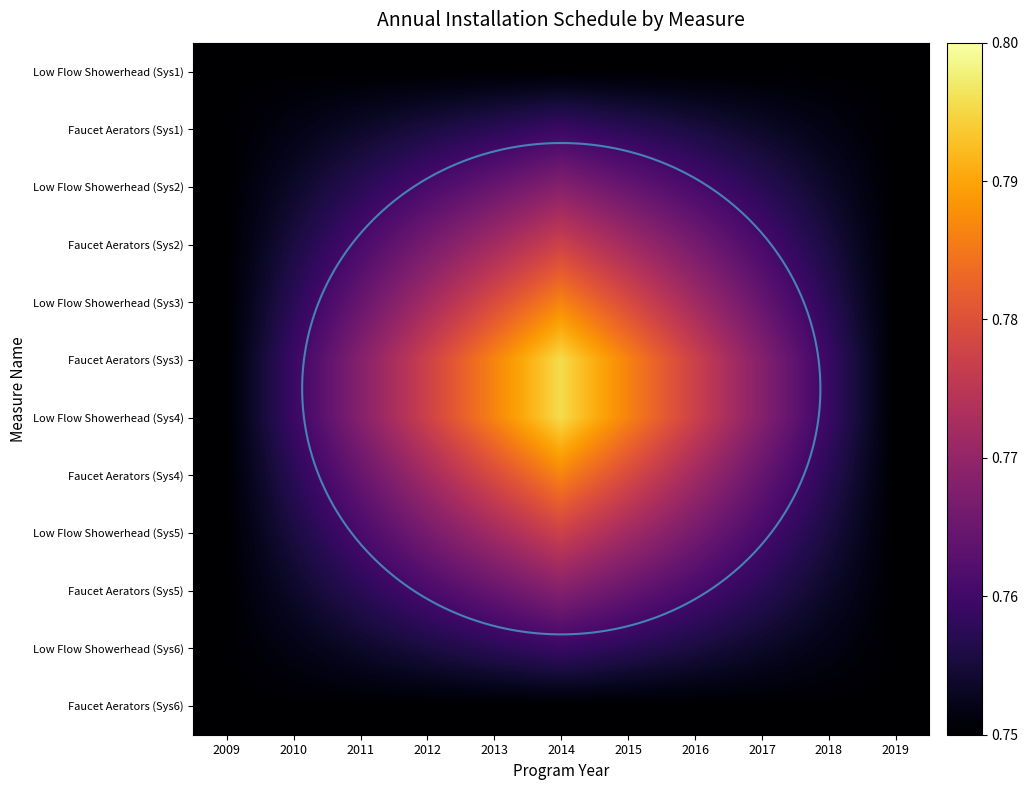

The Faucet Aerators (Sys5) series shows 0.5 at 2018. True or false?

False